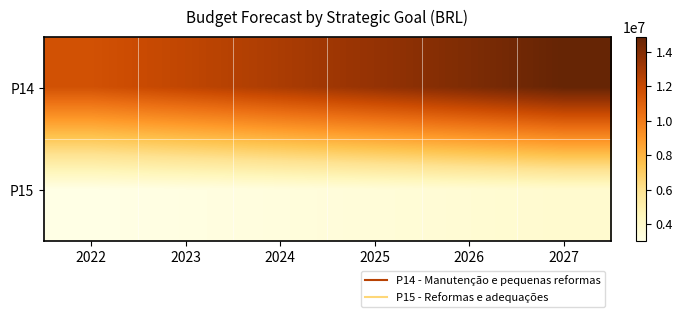

Reading left to right, transcribe all the data shown in this chart.

P14: 2022=11650000.0	2023=12232500.0	2024=12844125.0	2025=13486331.2	2026=14160647.8	2027=14868680.2
P15: 2022=3000000.0	2023=3150000.0	2024=3307500.0	2025=3472875.0	2026=3646518.8	2027=3828844.7